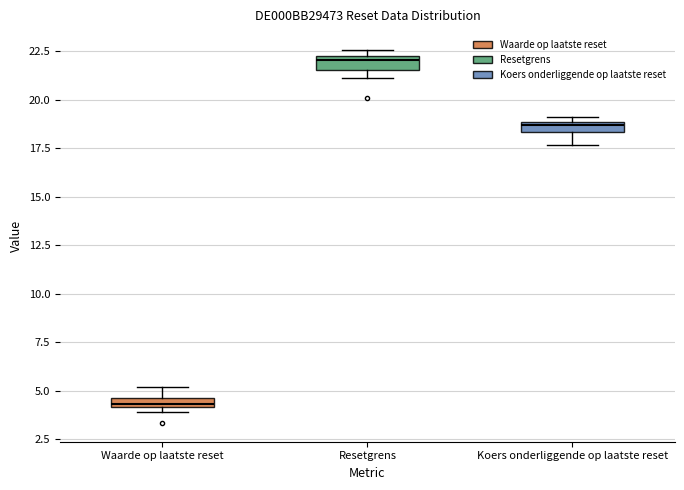

Which box's median line is the highest?

Resetgrens